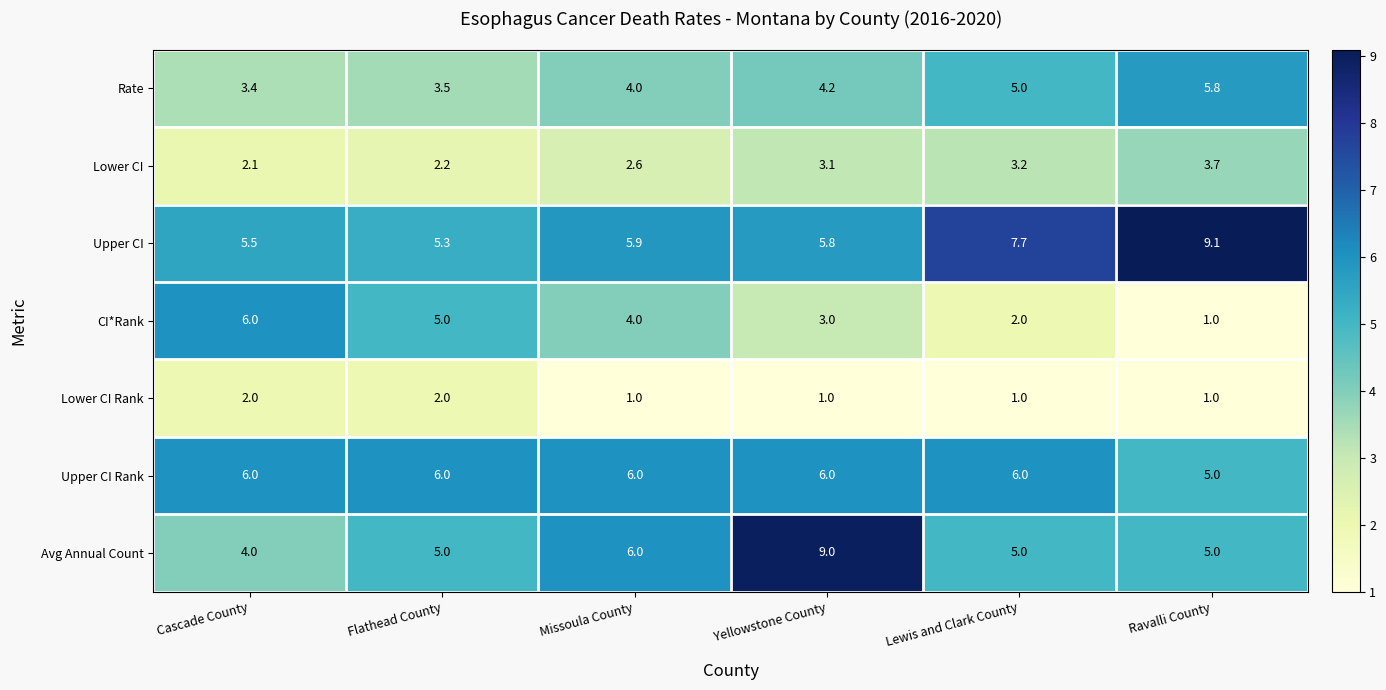

What is the smallest value displayed?

1.0